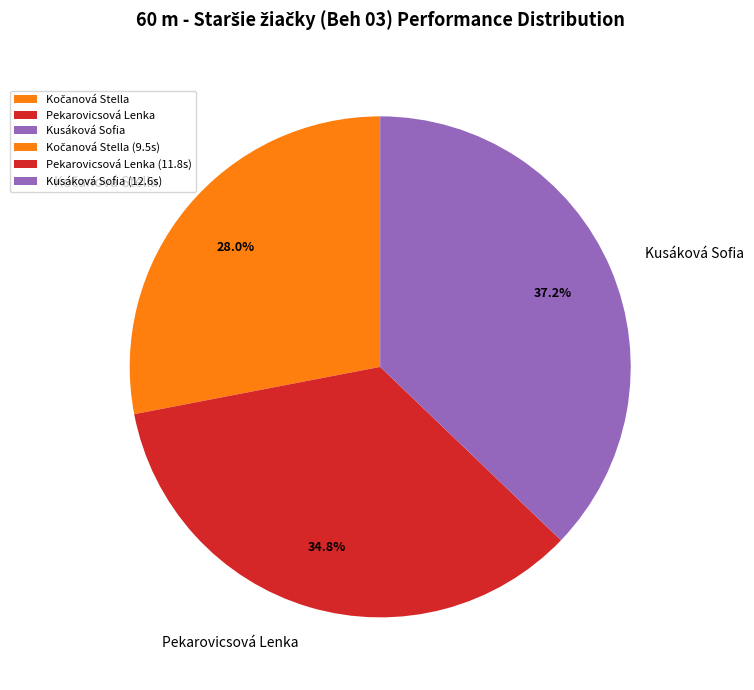

Is the sum of Kusáková Sofia and Pekarovicsová Lenka greater than half?

Yes